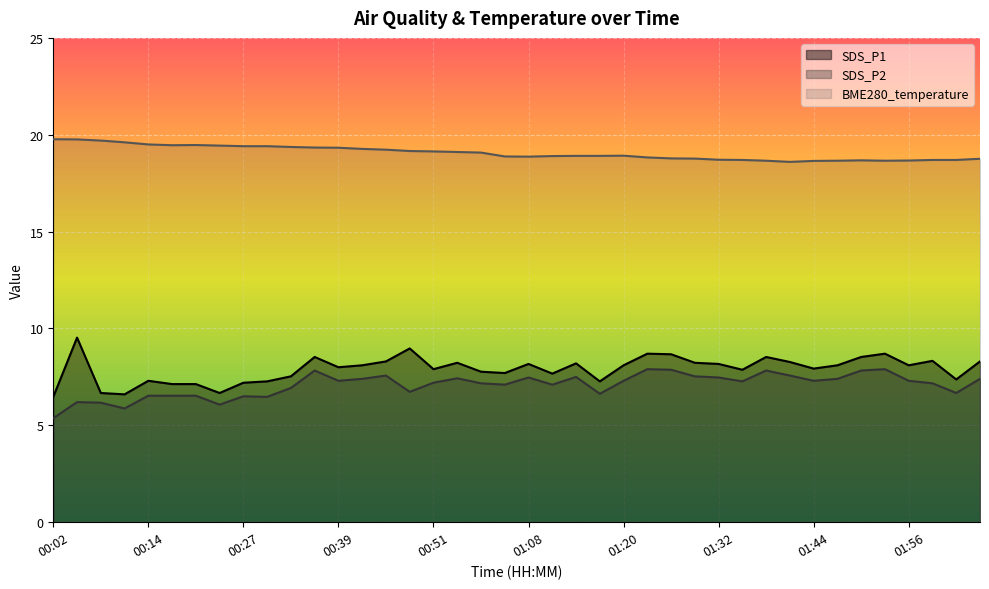

Rank the categories by SDS_P2 value from lowest to highest.

00:02, 00:11, 00:23, 00:08, 00:05, 00:30, 00:27, 00:14, 00:17, 00:20, 01:17, 02:02, 00:48, 00:33, 01:05, 01:11, 00:57, 01:59, 00:51, 01:35, 00:39, 01:20, 01:44, 01:56, 00:42, 01:47, 02:05, 00:54, 01:08, 01:32, 01:14, 01:29, 00:45, 01:41, 00:36, 01:38, 01:50, 01:26, 01:23, 01:53